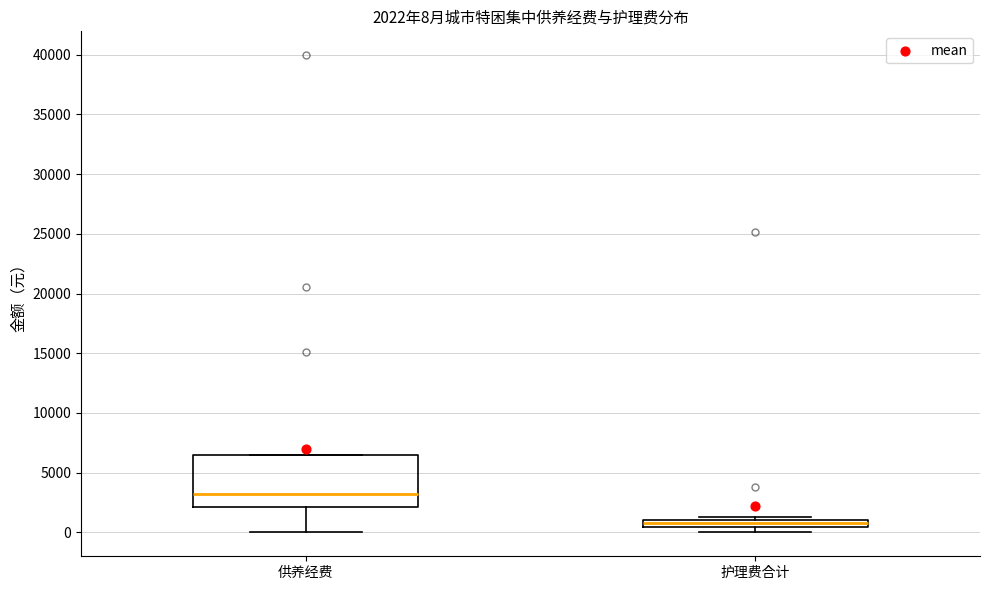

Comparing the boxes themselves (not the whiskers), which one is the tallest?

供养经费